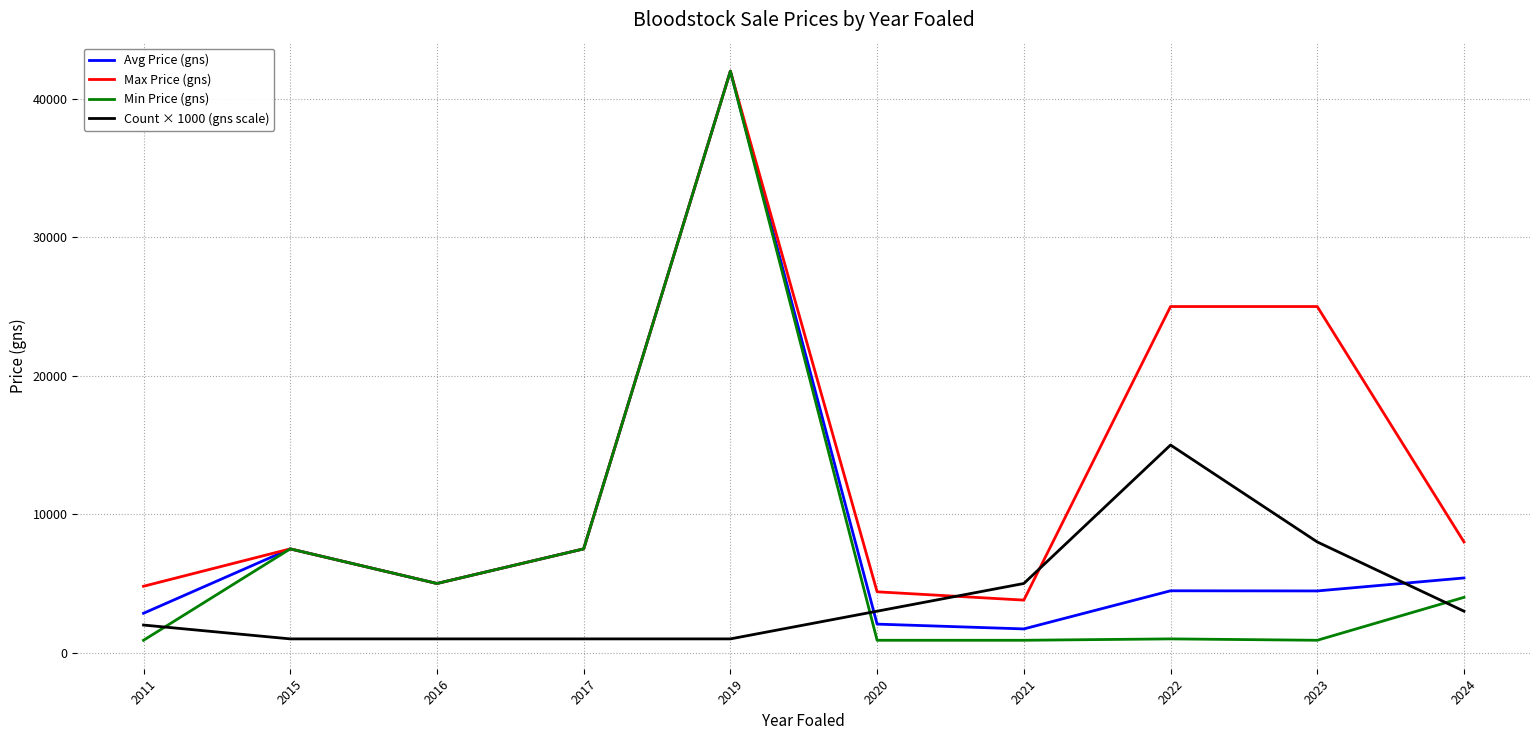

At which category is the sum across all series the highest?

2019